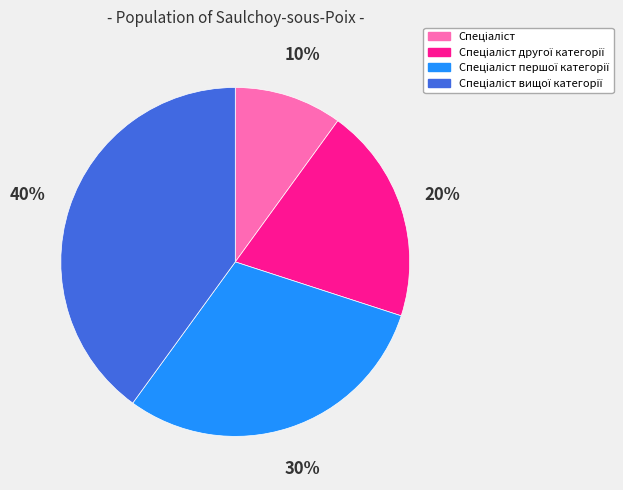

How many slices are in this pie chart?

4